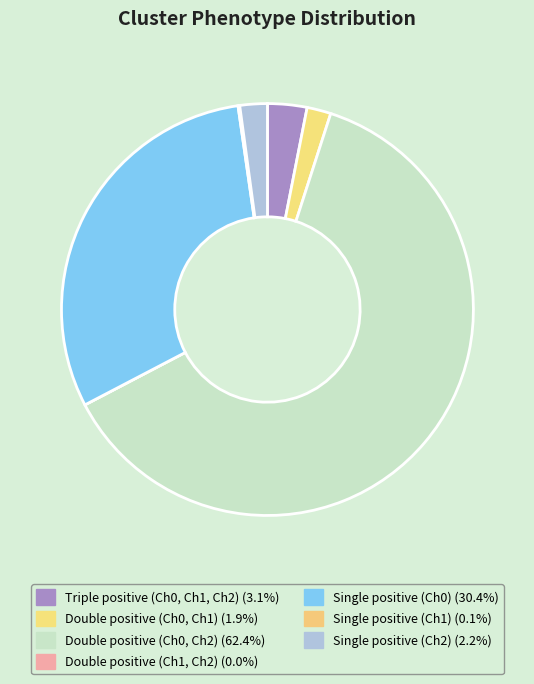

True or false: Single positive (Ch0) accounts for 30% of the total.

True